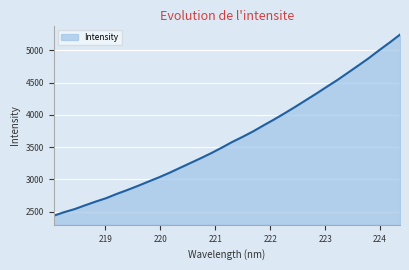

What is the difference between the maximum and minimum values?

2808.6